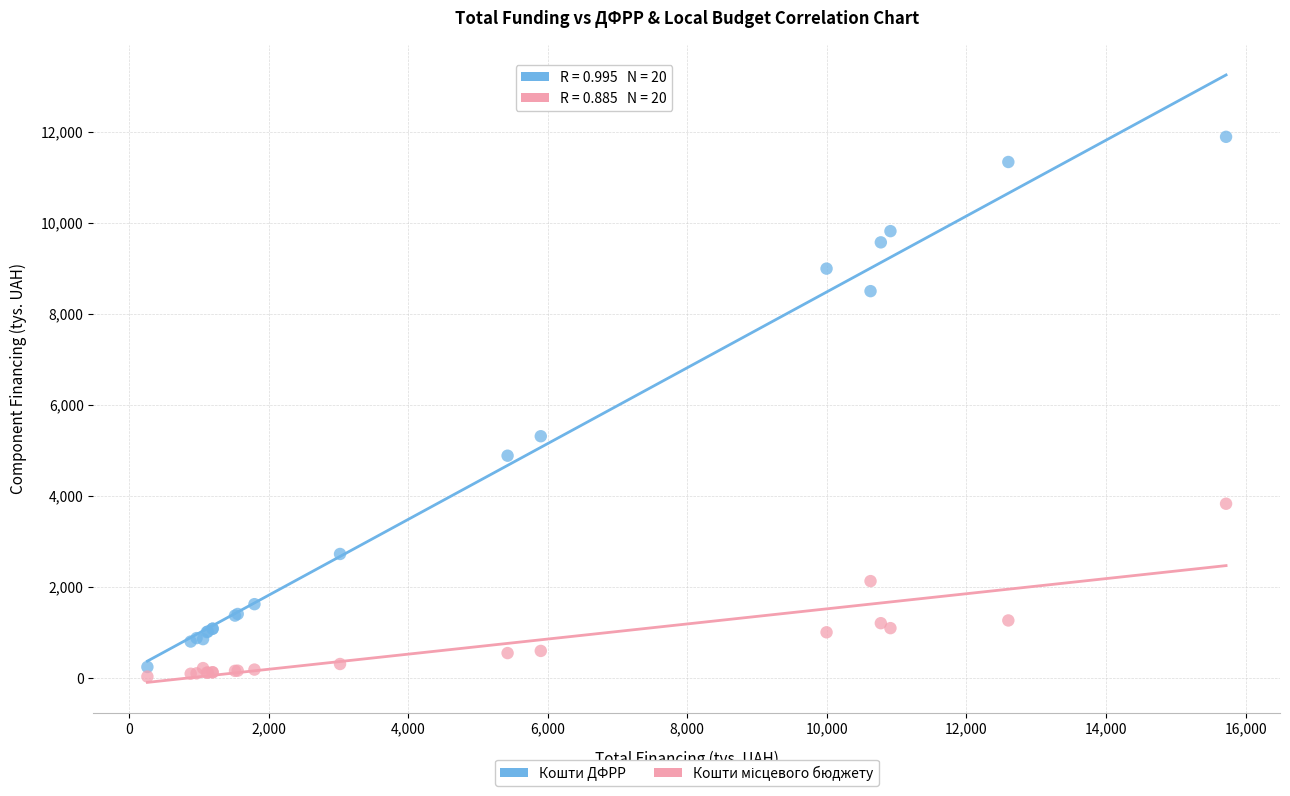

In the Кошти ДФРР series, what Y value is closest to 6065?

5310.4